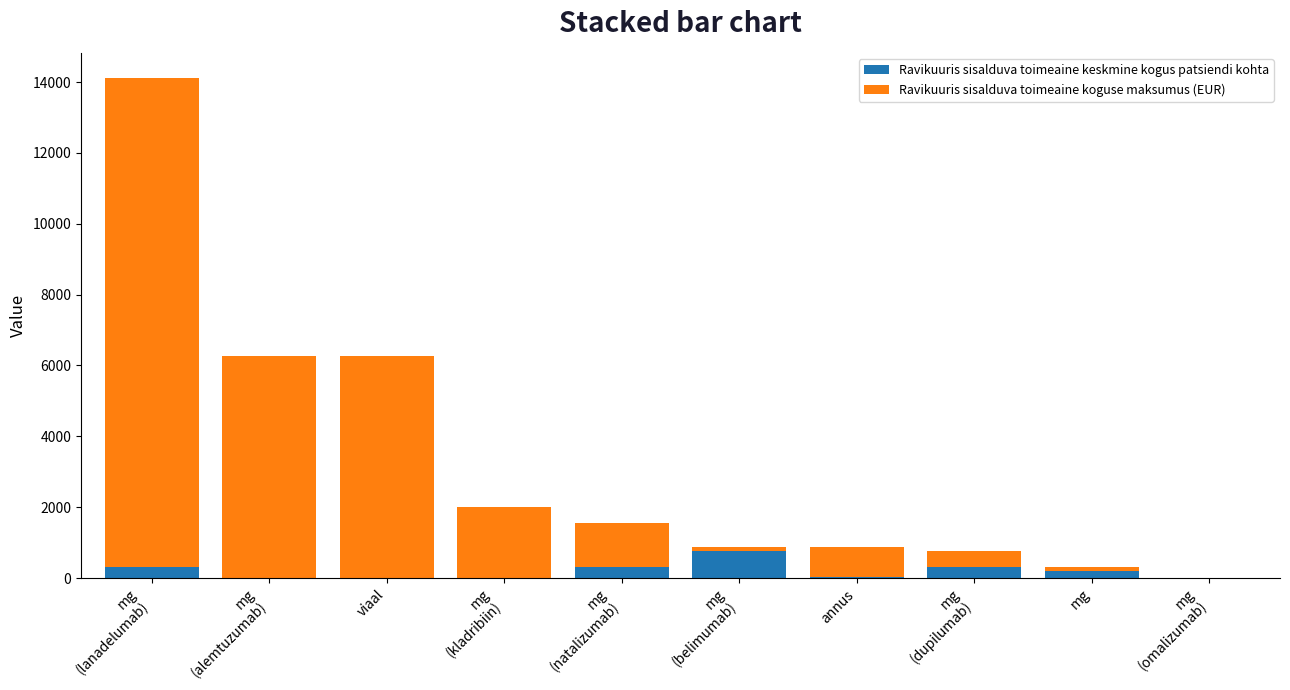

What is the maximum value for Ravikuuris sisalduva toimeaine keskmine kogus patsiendi kohta?

750.0